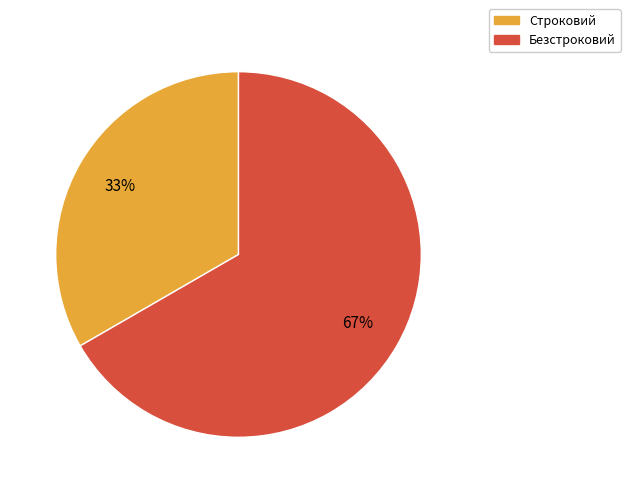

What is the ratio of the value at Строковий to the value at Безстроковий?

0.5